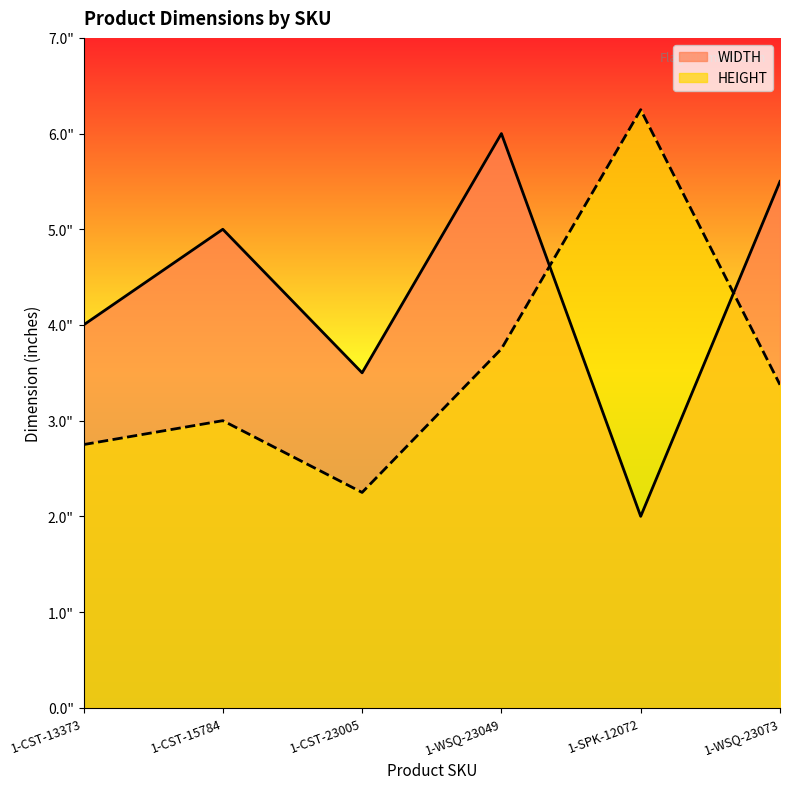

Where does the WIDTH series first go above 5?

1-WSQ-23049